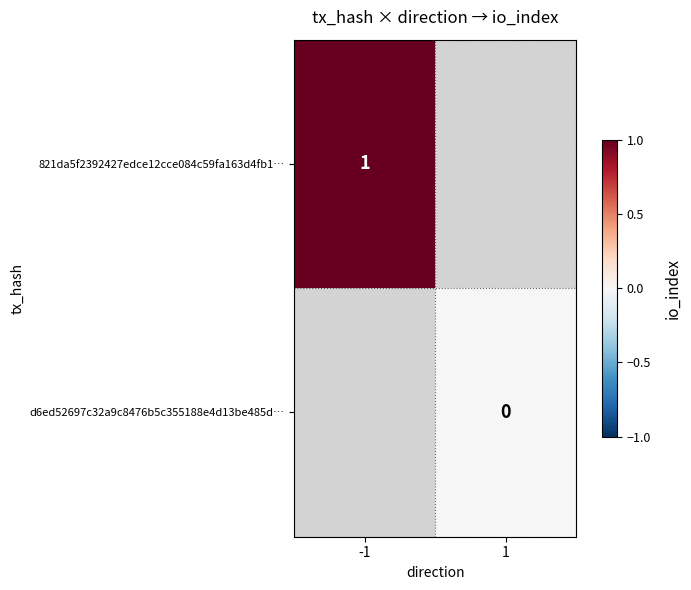

The 821da5f2392427edce12cce084c59fa163d4fb1… series shows 1 at -1. True or false?

True